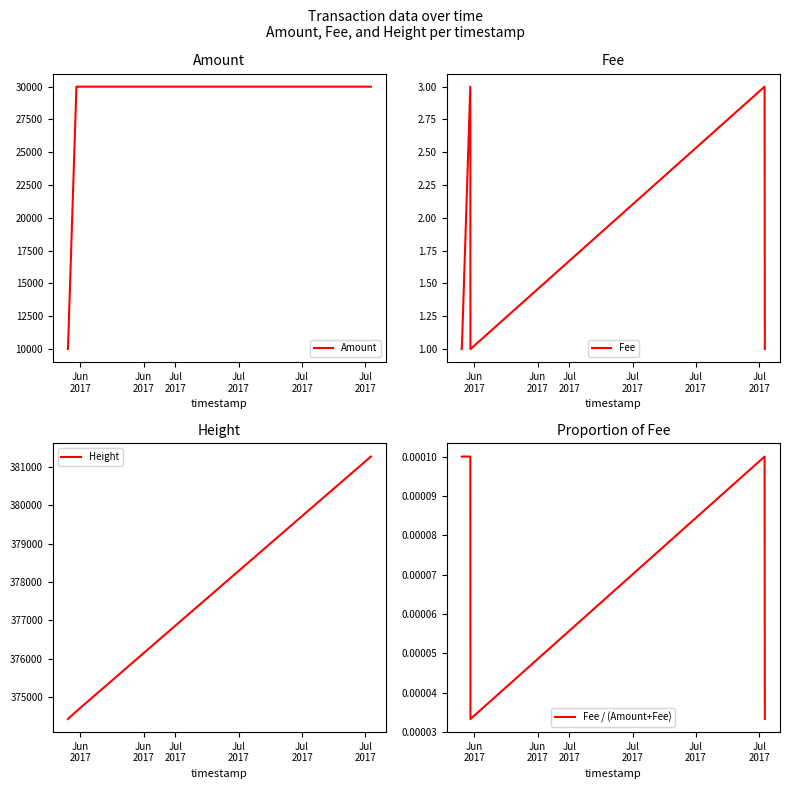

What is the maximum value for Amount?

30000